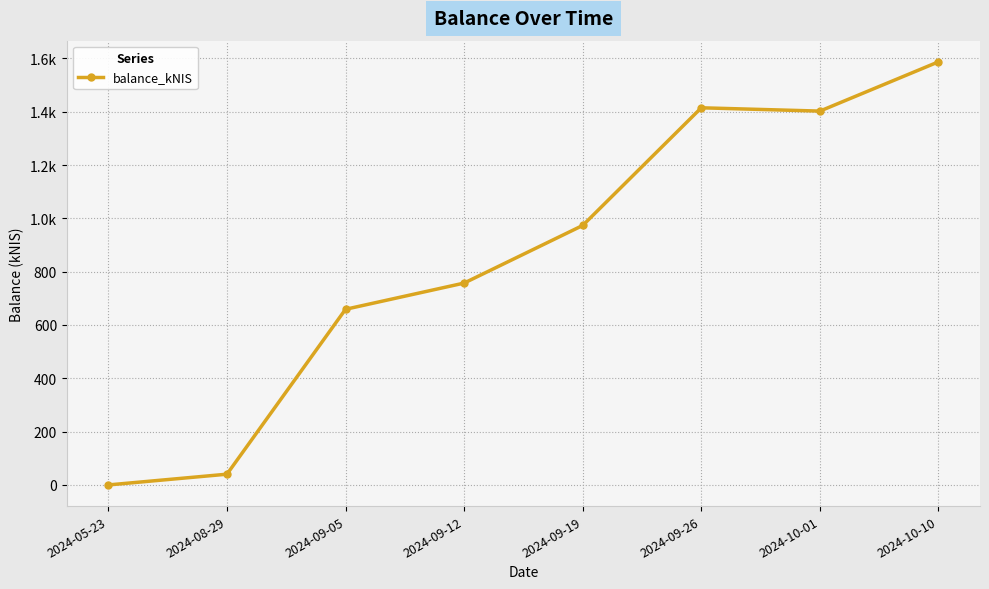

Rank the categories by value from lowest to highest.

2024-05-23, 2024-08-29, 2024-09-05, 2024-09-12, 2024-09-19, 2024-10-01, 2024-09-26, 2024-10-10